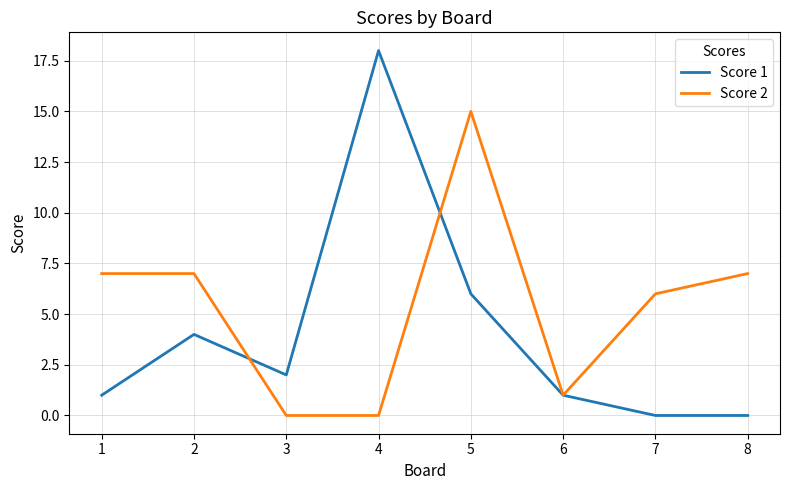

Which series has the largest total across all categories?

Score 2